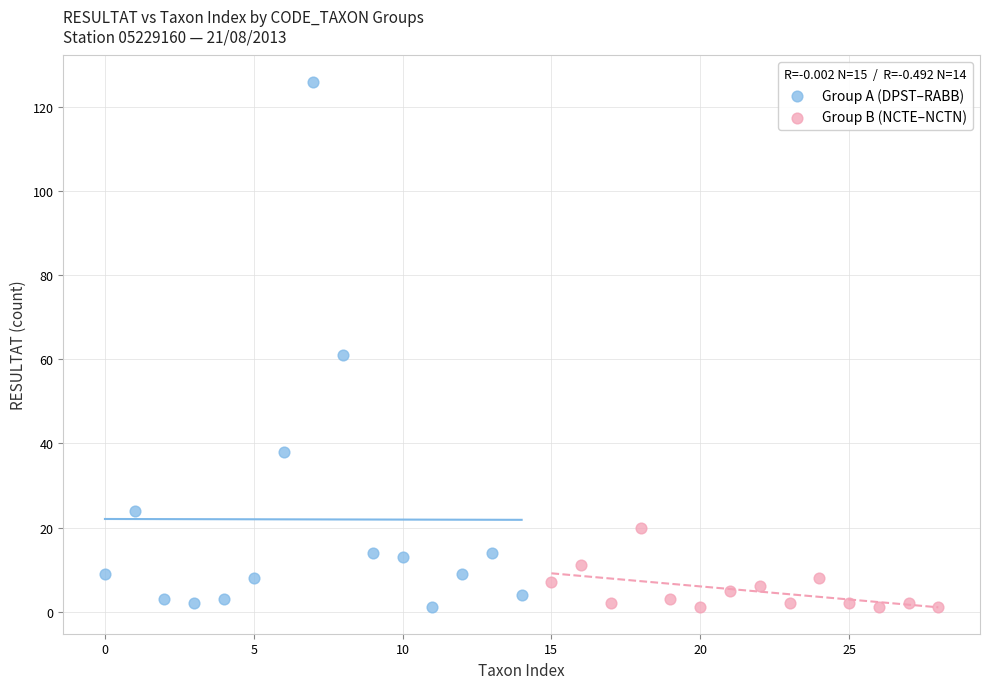

Which series has the widest spread of Y values?

Group A (DPST–RABB)